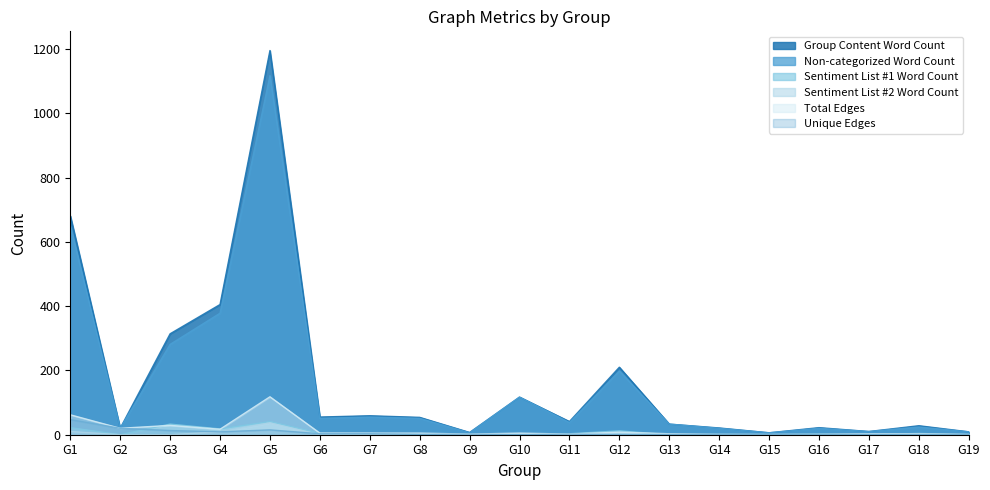

Reading right to left, what are all the values shown in this chart?

Group Content Word Count: G19=9	G18=28	G17=10	G16=22	G15=6	G14=21	G13=33	G12=210	G11=41	G10=117	G9=7	G8=54	G7=59	G6=55	G5=1195	G4=405	G3=314	G2=20	G1=681
Non-categorized Word Count: G19=9	G18=24	G17=10	G16=20	G15=6	G14=20	G13=33	G12=198	G11=38	G10=117	G9=6	G8=51	G7=55	G6=51	G5=1117	G4=378	G3=281	G2=20	G1=649
Sentiment List #1 Word Count: G19=0	G18=4	G17=0	G16=2	G15=0	G14=1	G13=0	G12=12	G11=3	G10=0	G9=0	G8=0	G7=4	G6=4	G5=41	G4=18	G3=33	G2=0	G1=22
Sentiment List #2 Word Count: G19=0	G18=0	G17=0	G16=0	G15=0	G14=0	G13=0	G12=0	G11=0	G10=0	G9=1	G8=3	G7=0	G6=0	G5=37	G4=9	G3=0	G2=0	G1=10
Total Edges: G19=1	G18=3	G17=3	G16=1	G15=1	G14=1	G13=3	G12=8	G11=2	G10=5	G9=2	G8=5	G7=5	G6=5	G5=118	G4=17	G3=29	G2=20	G1=62
Unique Edges: G19=1	G18=1	G17=1	G16=1	G15=1	G14=1	G13=1	G12=0	G11=2	G10=0	G9=2	G8=1	G7=3	G6=3	G5=15	G4=9	G3=13	G2=20	G1=47